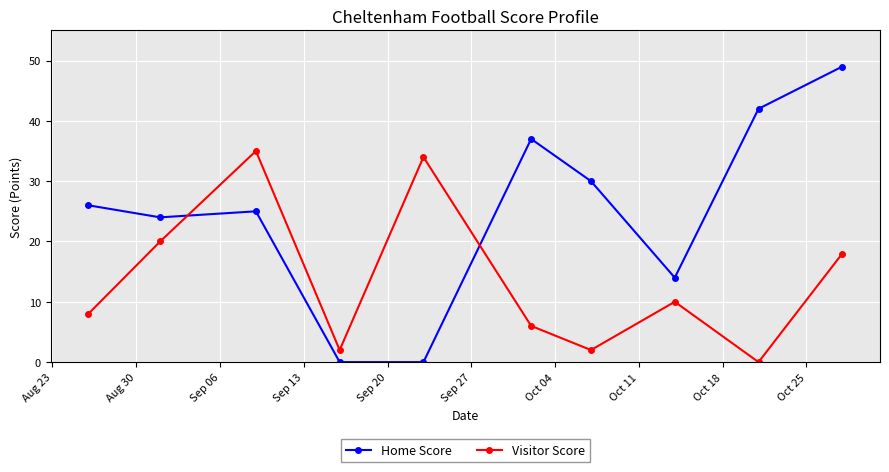

At how many categories does at least one series exceed 44?

1